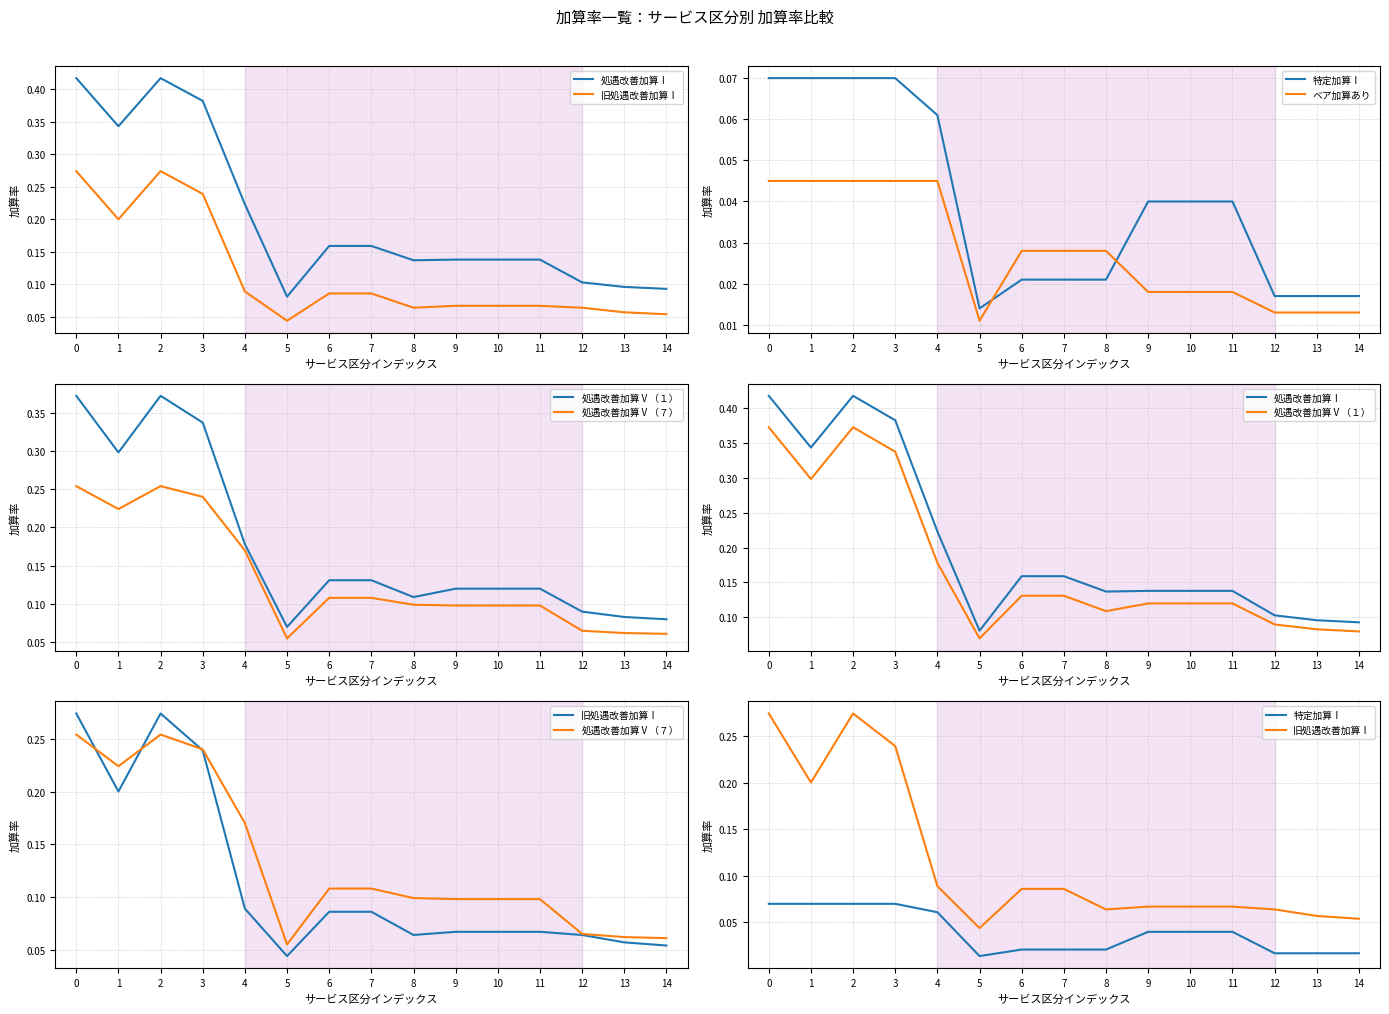

What are all the series names shown in the legend?

処遇改善加算Ⅰ, 旧処遇改善加算Ⅰ, 特定加算Ⅰ, ベア加算あり, 処遇改善加算Ⅴ（１）, 処遇改善加算Ⅴ（７）